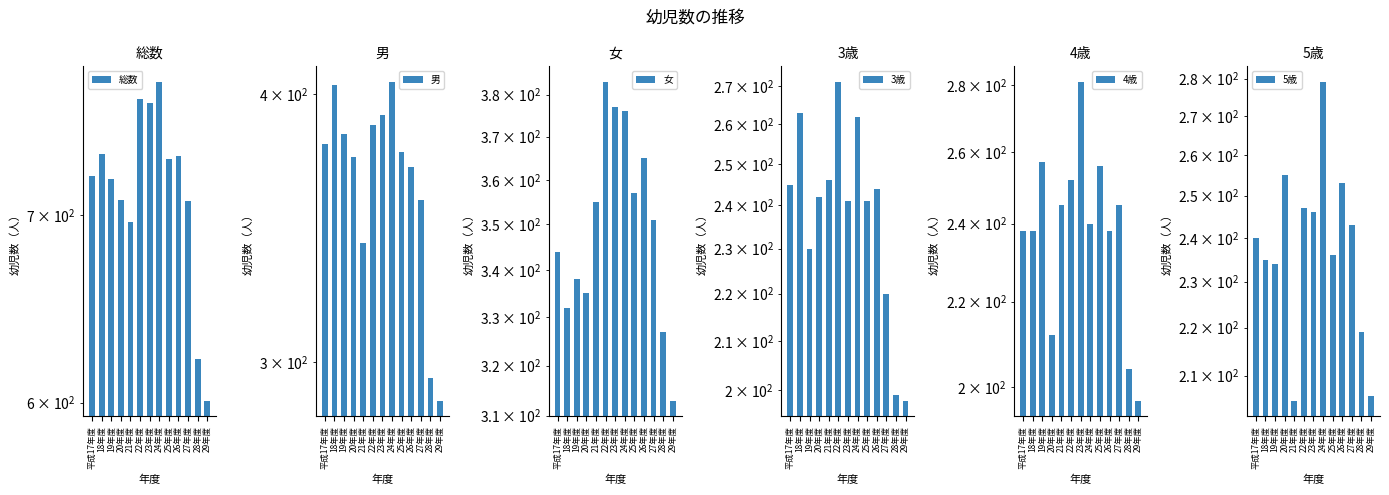

Does the chart contain any negative values?

No